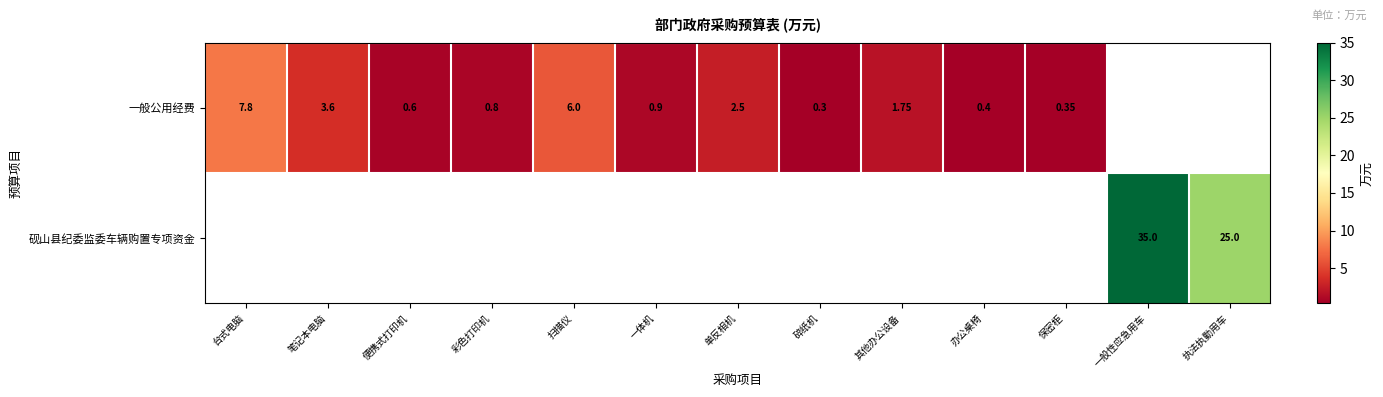

Which has a higher value, 其他办公设备 or 台式电脑?

台式电脑